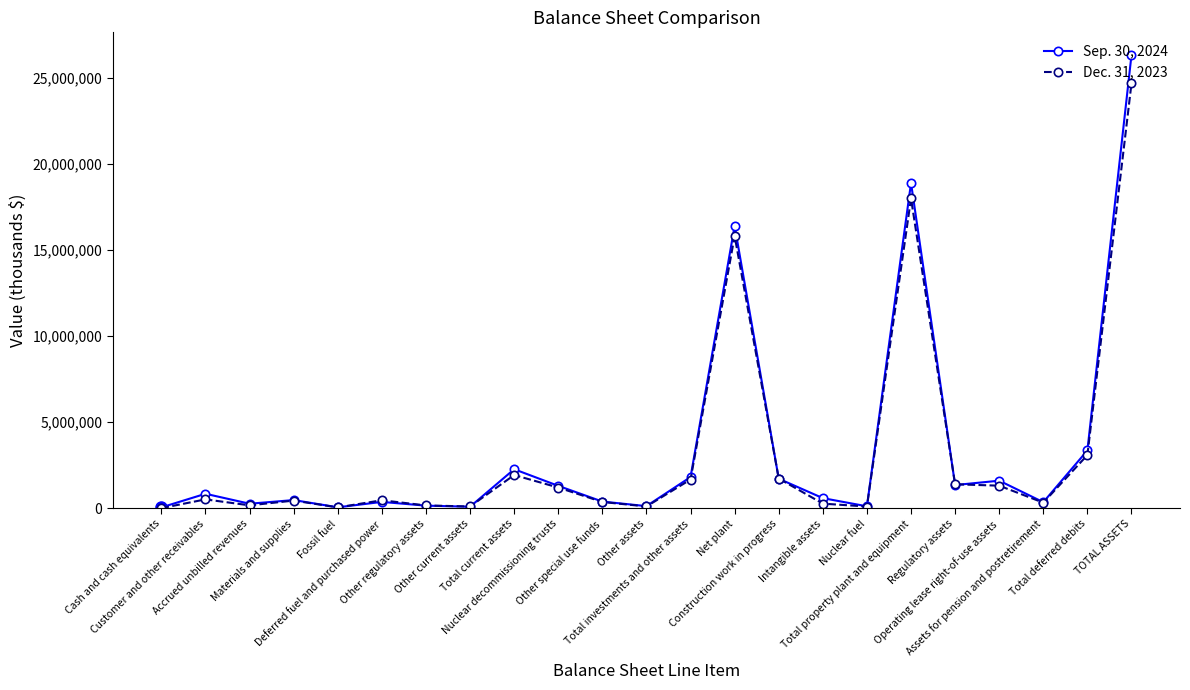

List the series in order of their peak value, lowest first.

Dec. 31, 2023, Sep. 30, 2024